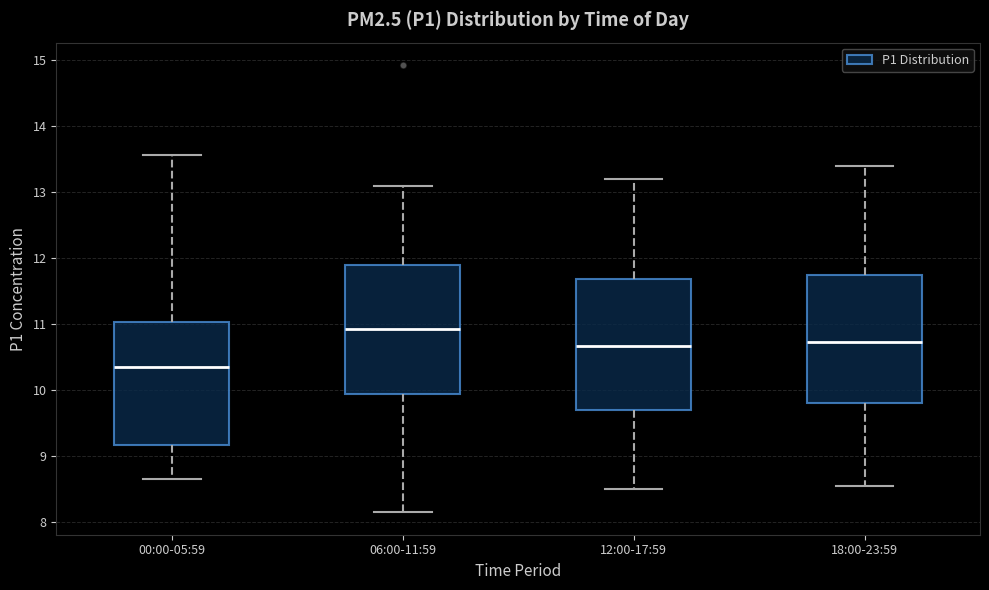

Which box's median line is the highest?

06:00-11:59